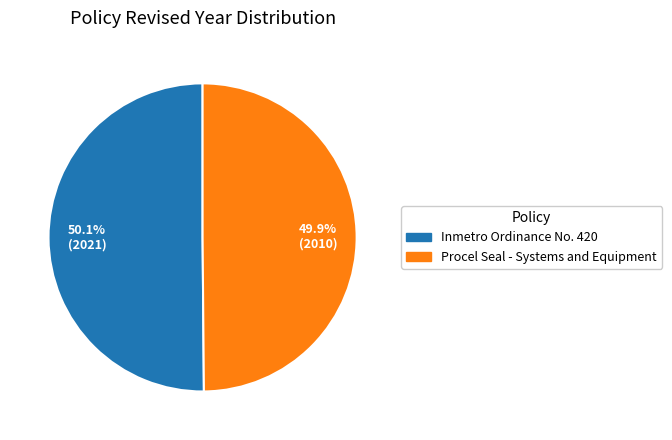

Count the number of slices in the pie.

2